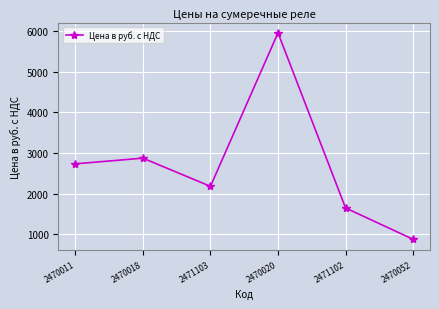

What is the approximate value at 2470011, to the nearest 50?

2750